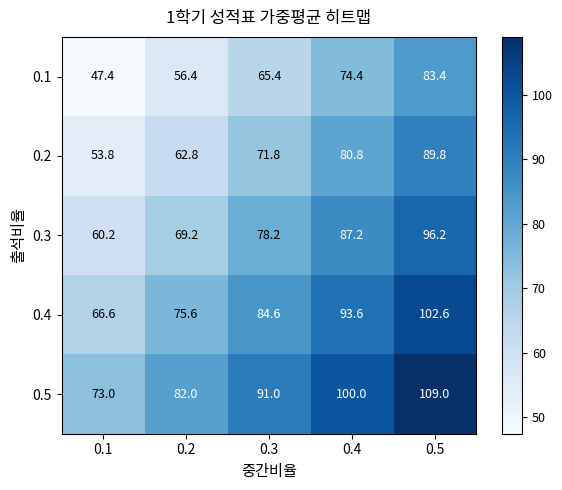

What is the total value across all series at 0.3?

391.0